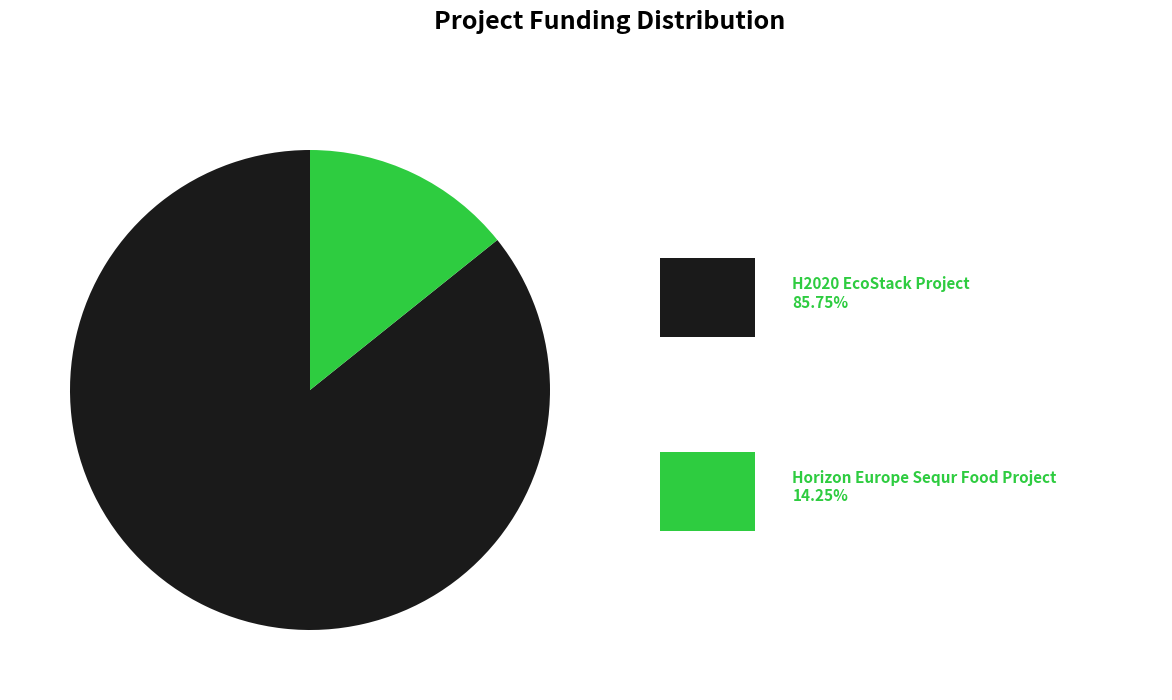

Does any single category account for the majority?

Yes